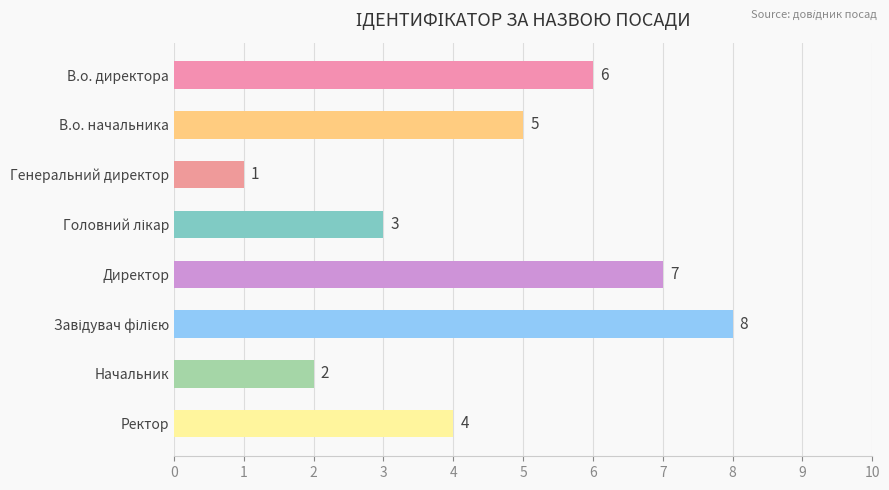

What is the smallest value displayed?

1